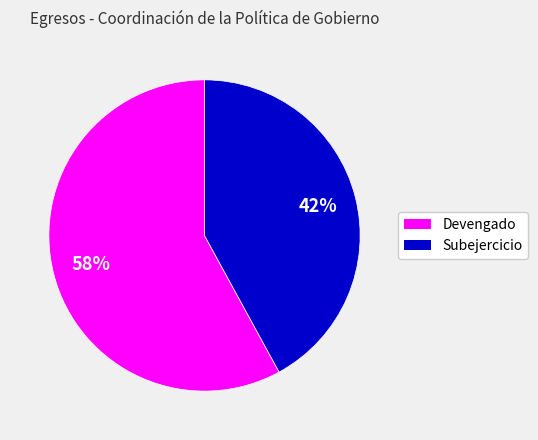

Which slice is the largest?

Devengado